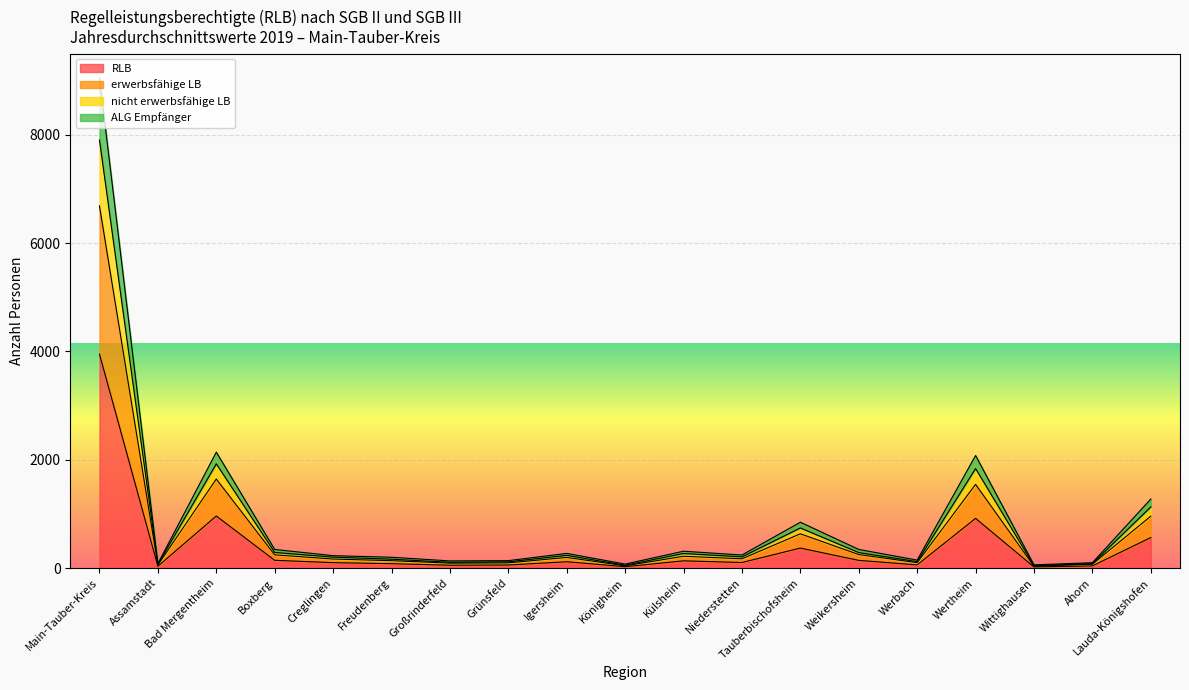

What is the highest value of the RLB series?

3949.8